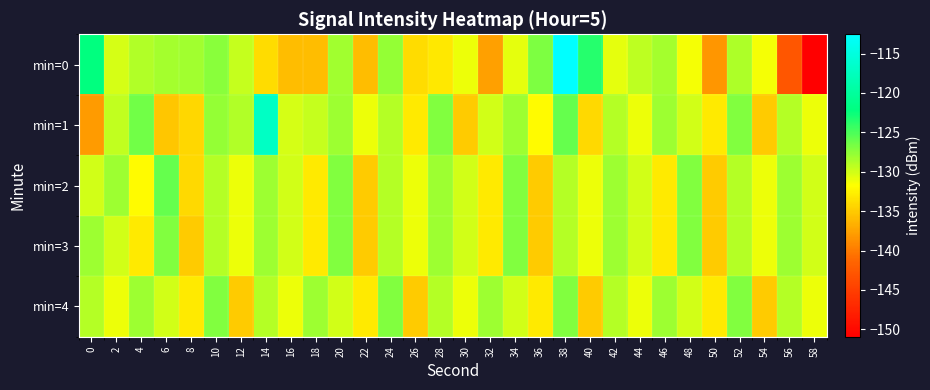

Reading left to right, what are all the values shown in this chart?

min=0: 0=-122.2	2=-130.2	4=-128.8	6=-128.4	8=-128.2	10=-127.2	12=-129.5	14=-133.9	16=-135.9	18=-135.9	20=-128.2	22=-135.9	24=-127.8	26=-134.0	28=-133.1	30=-131.1	32=-137.6	34=-130.8	36=-126.8	38=-112.6	40=-123.6	42=-130.7	44=-129.2	46=-128.3	48=-131.4	50=-138.2	52=-128.7	54=-131.4	56=-142.8	58=-150.9
min=1: 0=-138.0	2=-129.4	4=-126.5	6=-135.3	8=-134.3	10=-127.8	12=-128.9	14=-116.9	16=-130.2	18=-129.6	20=-128.0	22=-131.0	24=-129.0	26=-133.0	28=-127.0	30=-135.0	32=-130.0	34=-128.0	36=-132.0	38=-126.0	40=-134.0	42=-129.0	44=-131.0	46=-128.0	48=-130.0	50=-133.0	52=-127.0	54=-135.0	56=-129.0	58=-131.0
min=2: 0=-130.0	2=-128.0	4=-132.0	6=-126.0	8=-134.0	10=-129.0	12=-131.0	14=-128.0	16=-130.0	18=-133.0	20=-127.0	22=-135.0	24=-129.0	26=-131.0	28=-128.0	30=-130.0	32=-133.0	34=-127.0	36=-135.0	38=-129.0	40=-131.0	42=-128.0	44=-130.0	46=-133.0	48=-127.0	50=-135.0	52=-129.0	54=-131.0	56=-128.0	58=-130.0
min=3: 0=-128.0	2=-130.0	4=-133.0	6=-127.0	8=-135.0	10=-129.0	12=-131.0	14=-128.0	16=-130.0	18=-133.0	20=-127.0	22=-135.0	24=-129.0	26=-131.0	28=-128.0	30=-130.0	32=-133.0	34=-127.0	36=-135.0	38=-129.0	40=-131.0	42=-128.0	44=-130.0	46=-133.0	48=-127.0	50=-135.0	52=-129.0	54=-131.0	56=-128.0	58=-130.0
min=4: 0=-129.0	2=-131.0	4=-128.0	6=-130.0	8=-133.0	10=-127.0	12=-135.0	14=-129.0	16=-131.0	18=-128.0	20=-130.0	22=-133.0	24=-127.0	26=-135.0	28=-129.0	30=-131.0	32=-128.0	34=-130.0	36=-133.0	38=-127.0	40=-135.0	42=-129.0	44=-131.0	46=-128.0	48=-130.0	50=-133.0	52=-127.0	54=-135.0	56=-129.0	58=-131.0